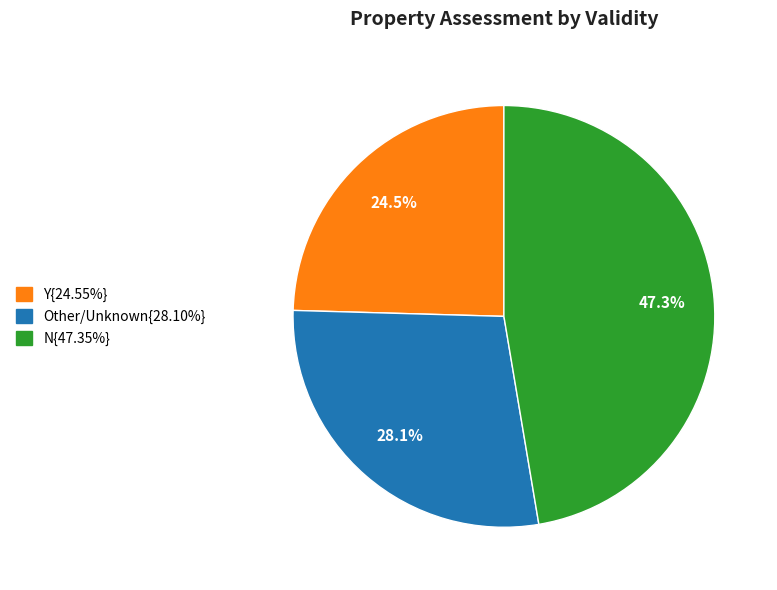

Is there a majority slice in this chart?

No